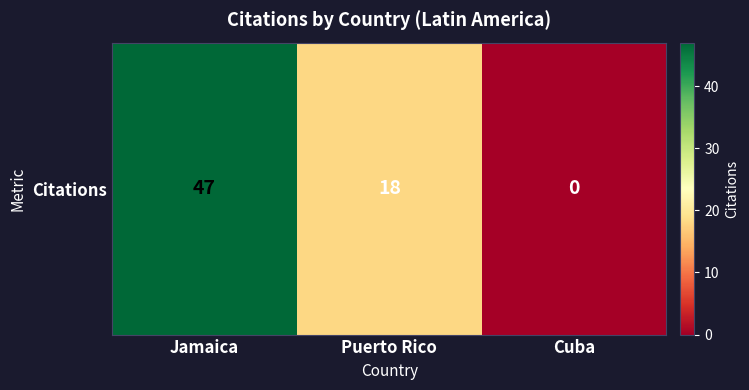

True or false: the data shows 11 at Puerto Rico.

False